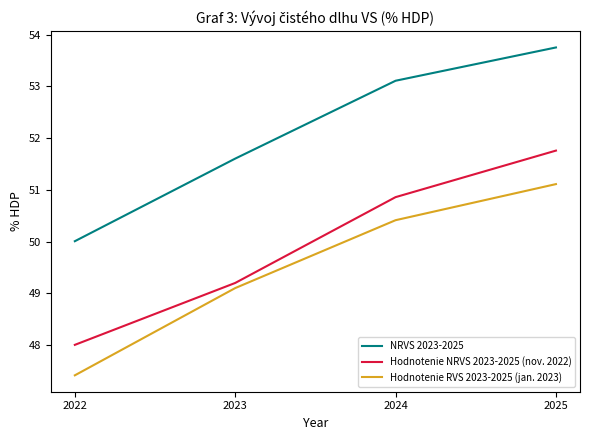

What is the minimum value shown in the chart?

47.4